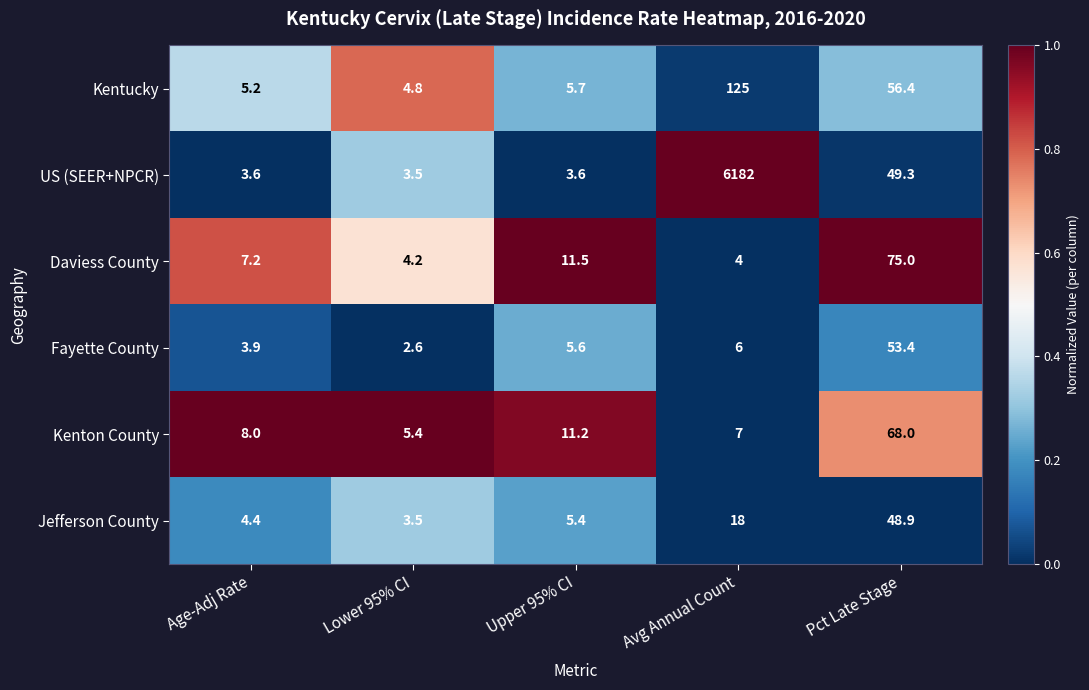

The Kenton County series shows 68.0 at Pct Late Stage. True or false?

True